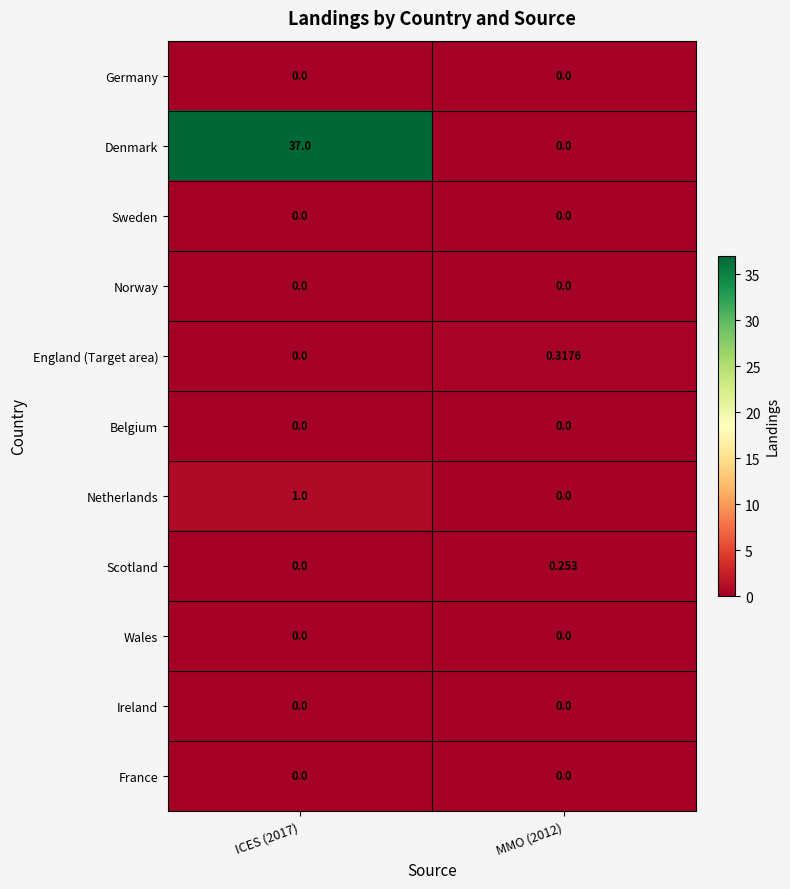

Which series changed the most between ICES (2017) and MMO (2012)?

Denmark